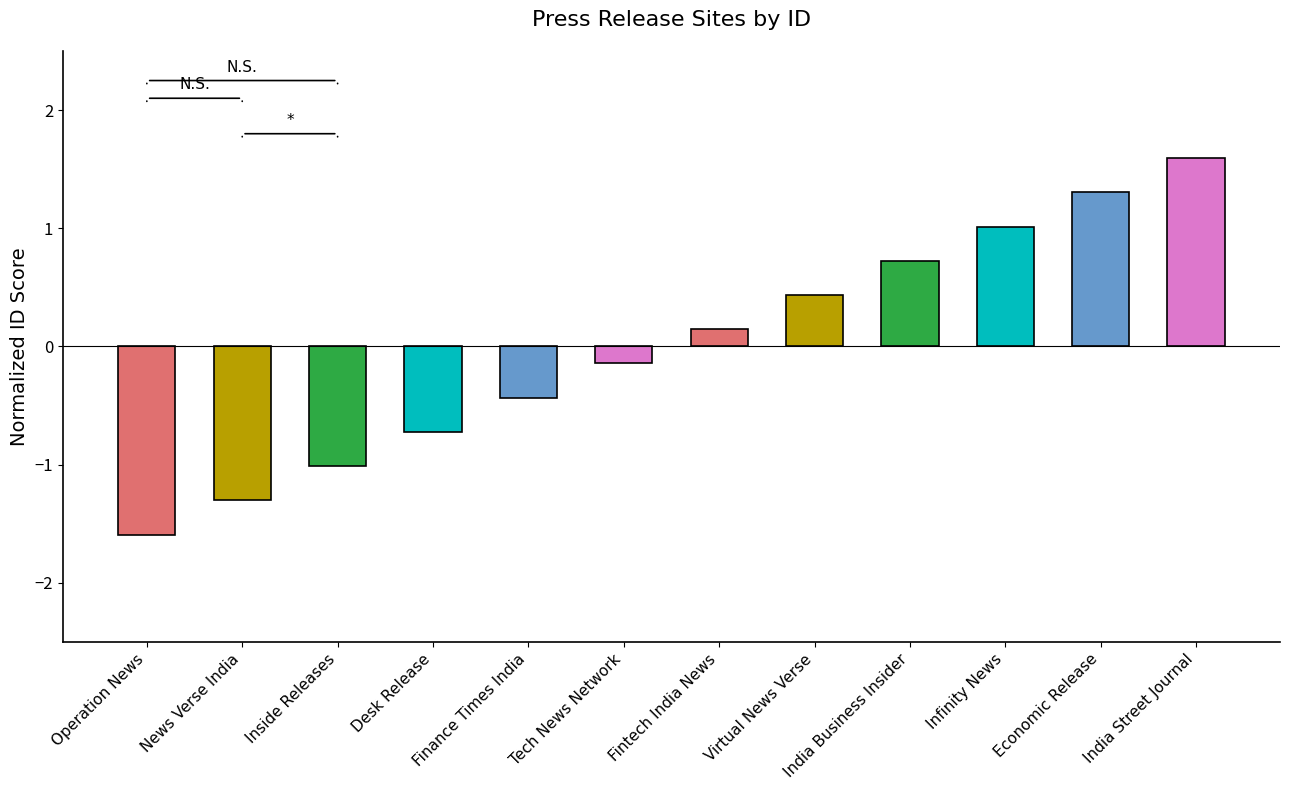

How many values are below zero?

6